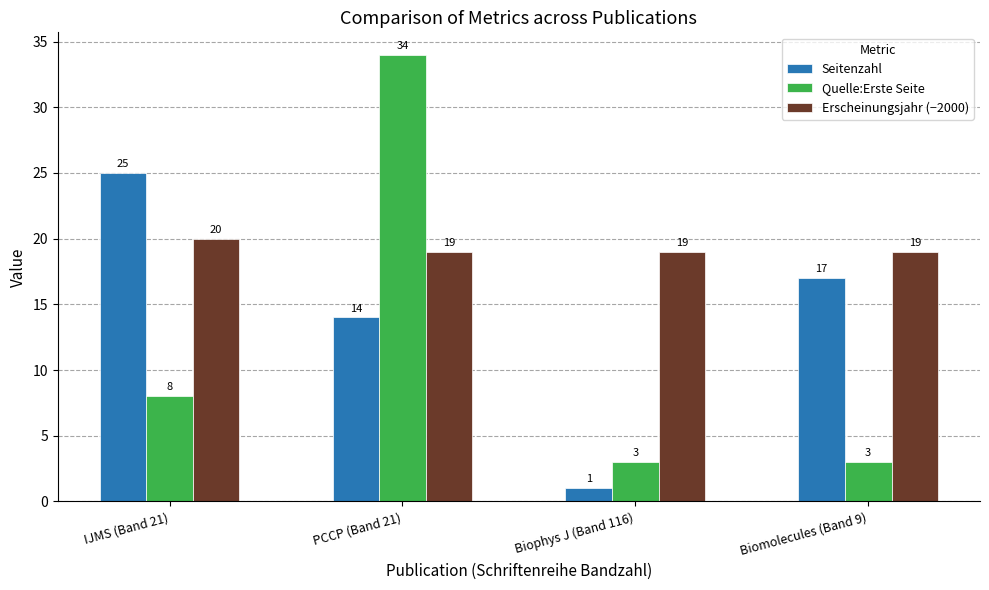

Reading right to left, list all the values displayed in this chart.

Seitenzahl: Biomolecules (Band 9)=17	Biophys J (Band 116)=1	PCCP (Band 21)=14	IJMS (Band 21)=25
Quelle:Erste Seite: Biomolecules (Band 9)=3	Biophys J (Band 116)=3	PCCP (Band 21)=34	IJMS (Band 21)=8
Erscheinungsjahr (−2000): Biomolecules (Band 9)=19	Biophys J (Band 116)=19	PCCP (Band 21)=19	IJMS (Band 21)=20